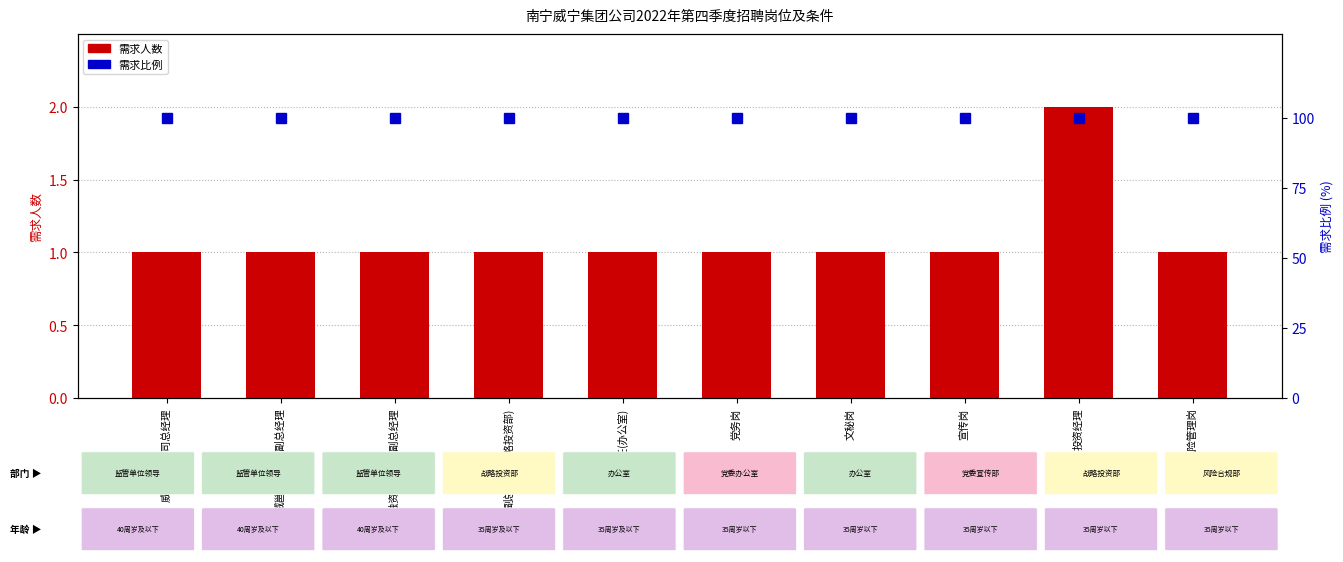

Rank the series at 融聚融资租赁公司副总经理 from lowest to highest value.

需求人数, 需求比例